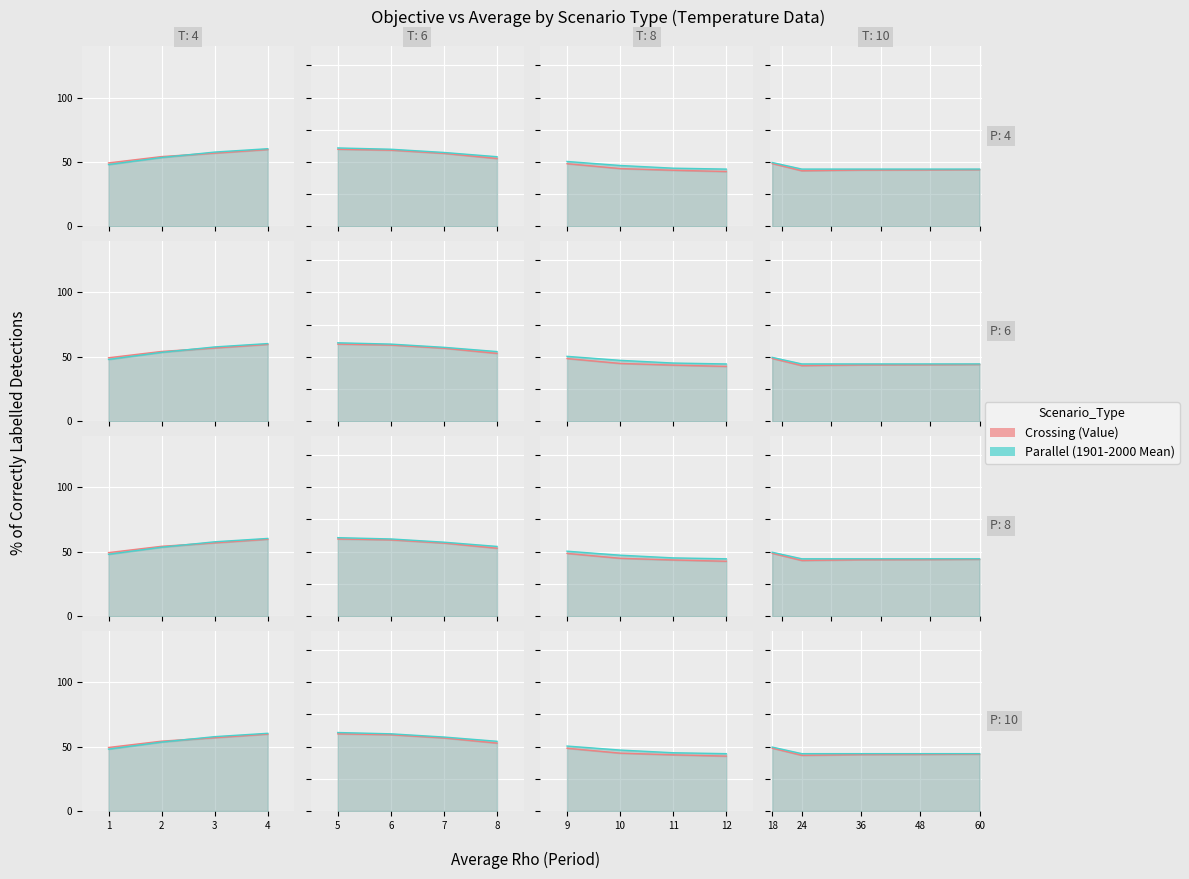

What is the value of the Value point at the 5th from the left?

59.9